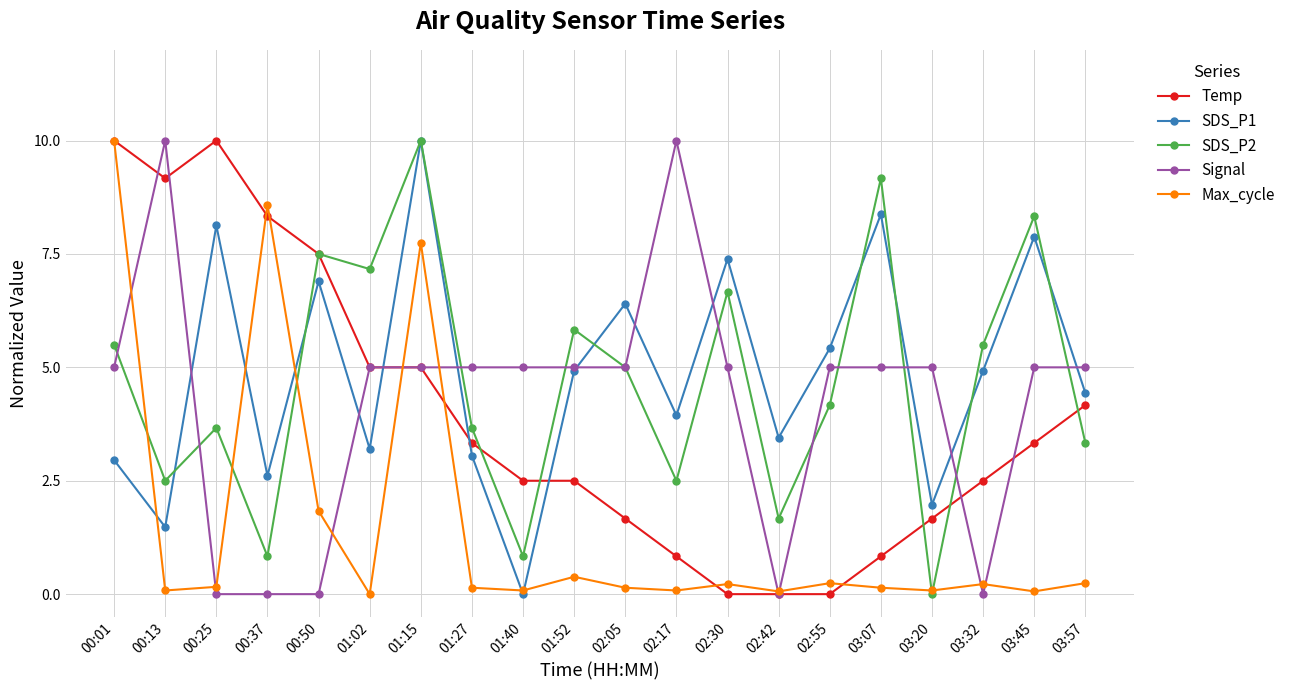

Which series changed the most between 00:01 and 03:07?

Max_cycle